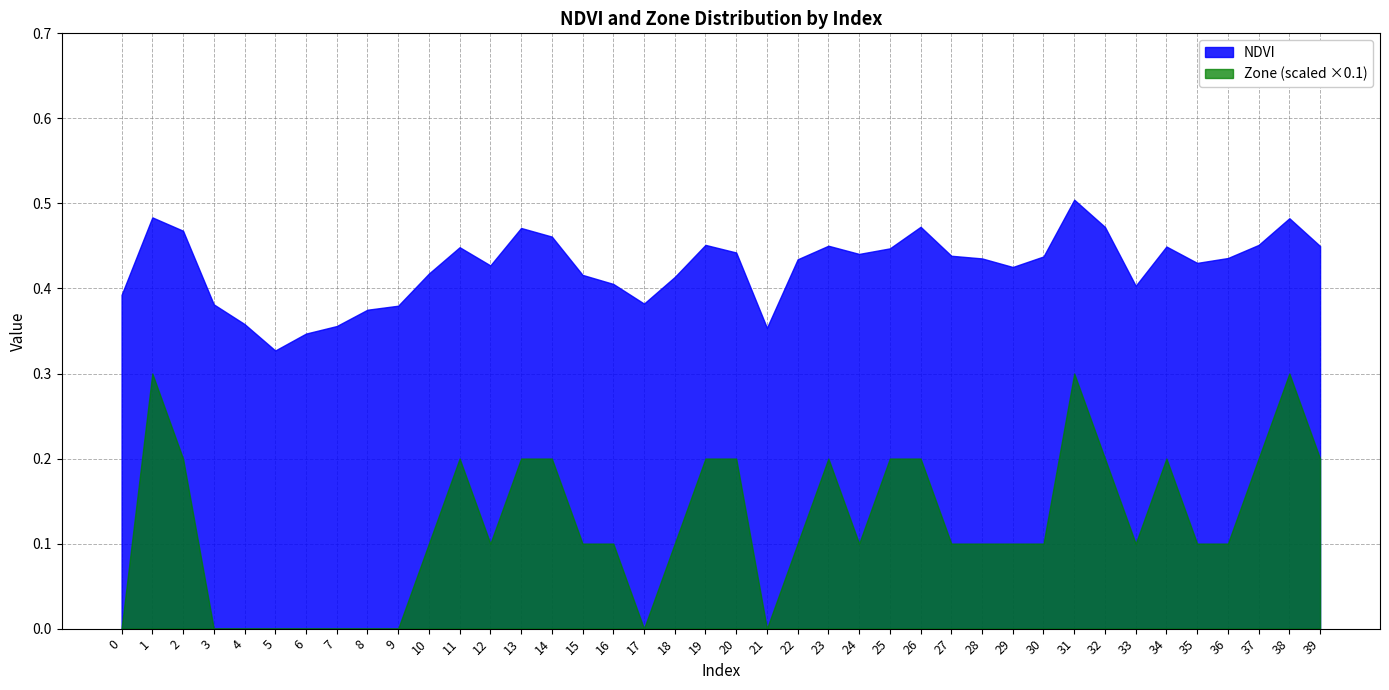

True or false: Zone (scaled ×0.1) has a value of 0.0 at 6.

True